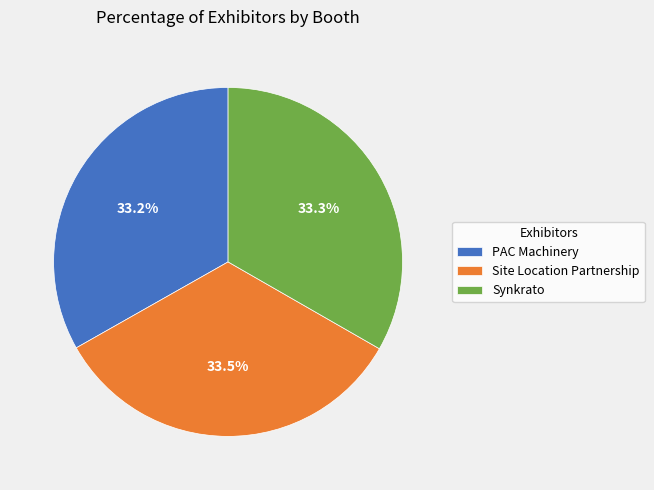

Is there any slice that represents more than half of the pie?

No